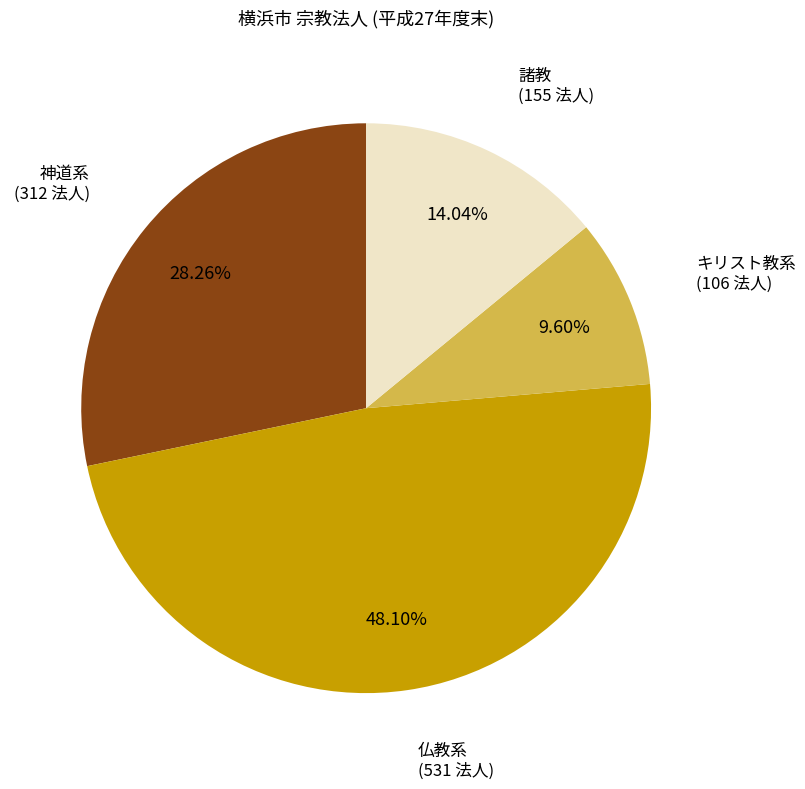

How many slices are in this pie chart?

4